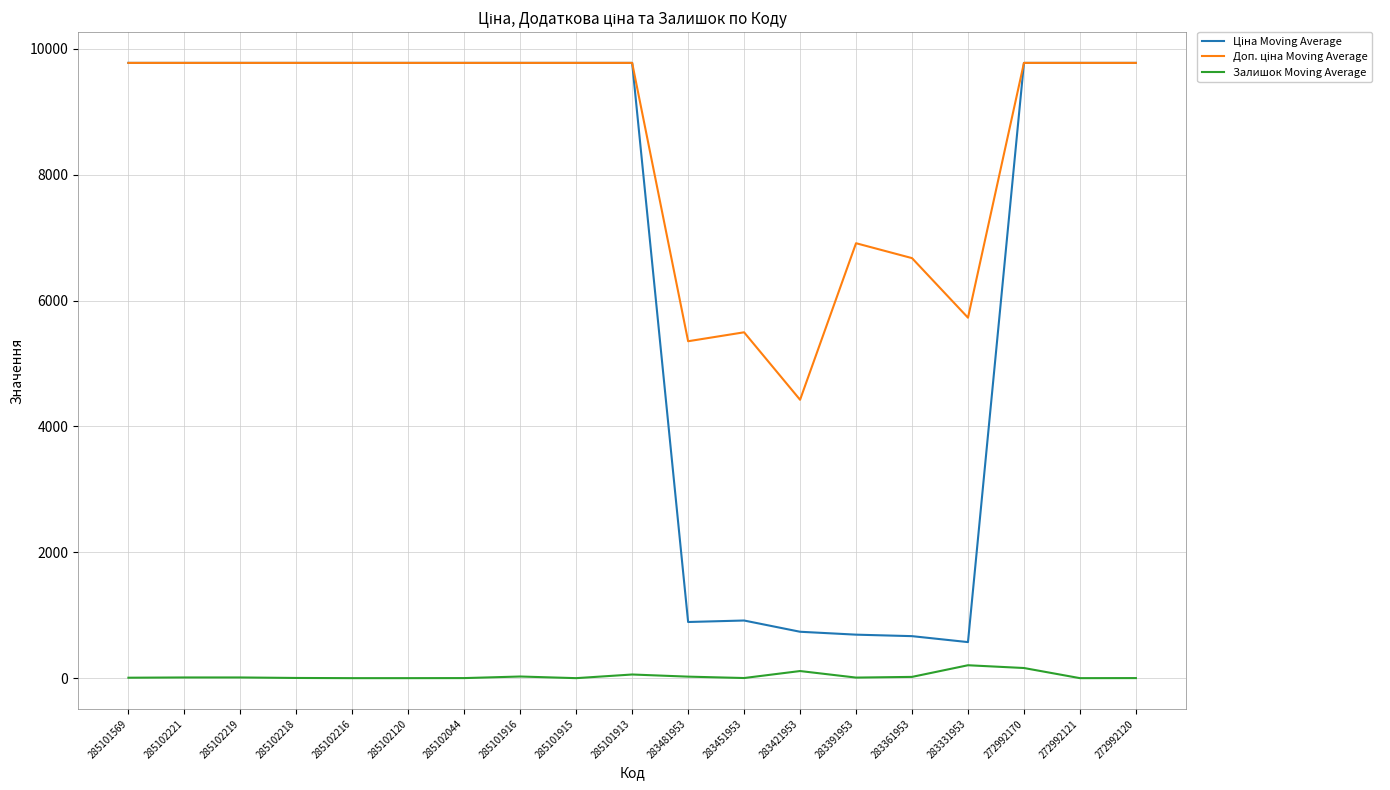

What is the difference between the highest and lowest values at 285102216?

9775.5